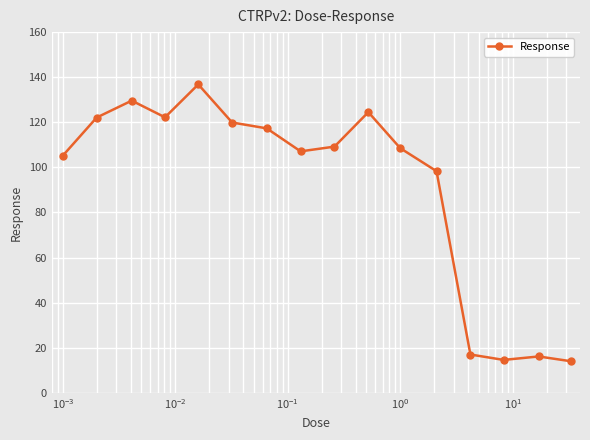

What is the value of the 16th point from the left?

14.0